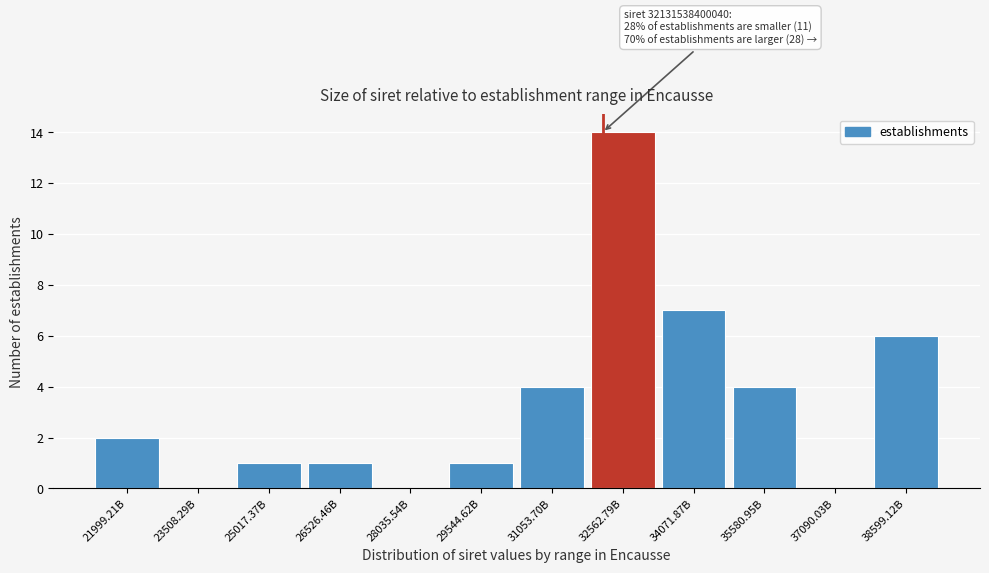

Reading left to right, transcribe all the data shown in this chart.

21999.21B=2	23508.29B=0	25017.37B=1	26526.46B=1	28035.54B=0	29544.62B=1	31053.70B=4	32562.79B=14	34071.87B=7	35580.95B=4	37090.03B=0	38599.12B=6